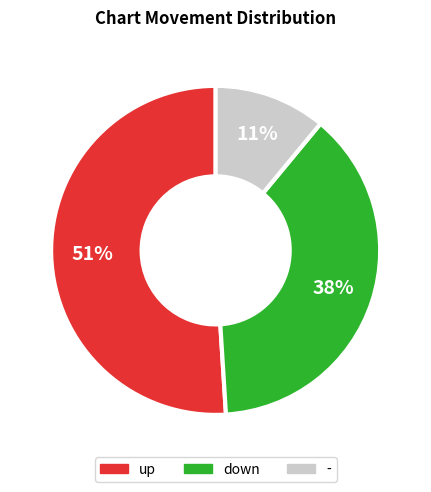

True or false: up accounts for 58% of the total.

False